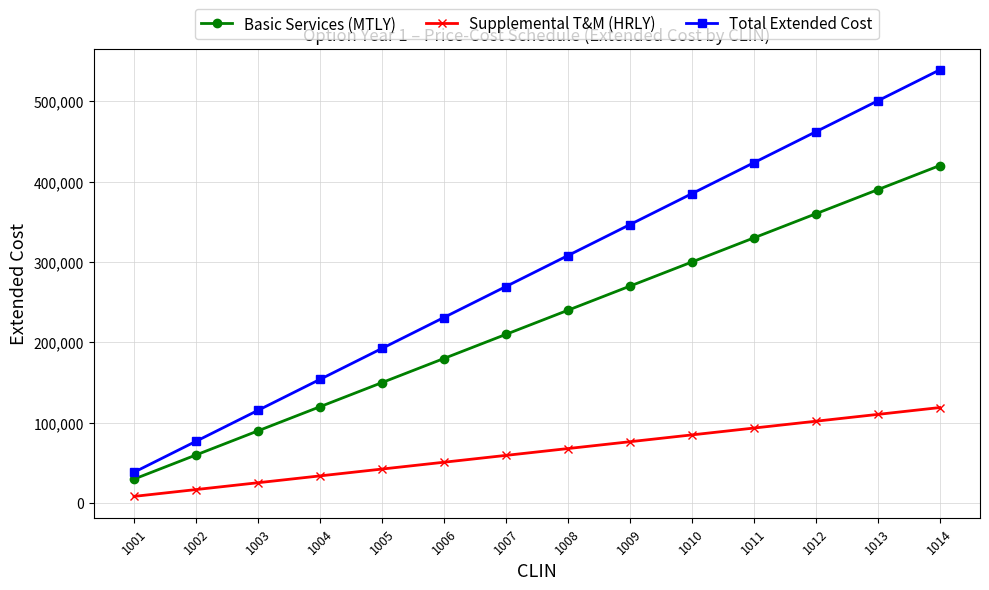

True or false: Total Extended Cost and Supplemental T&M (HRLY) cross at least once.

False